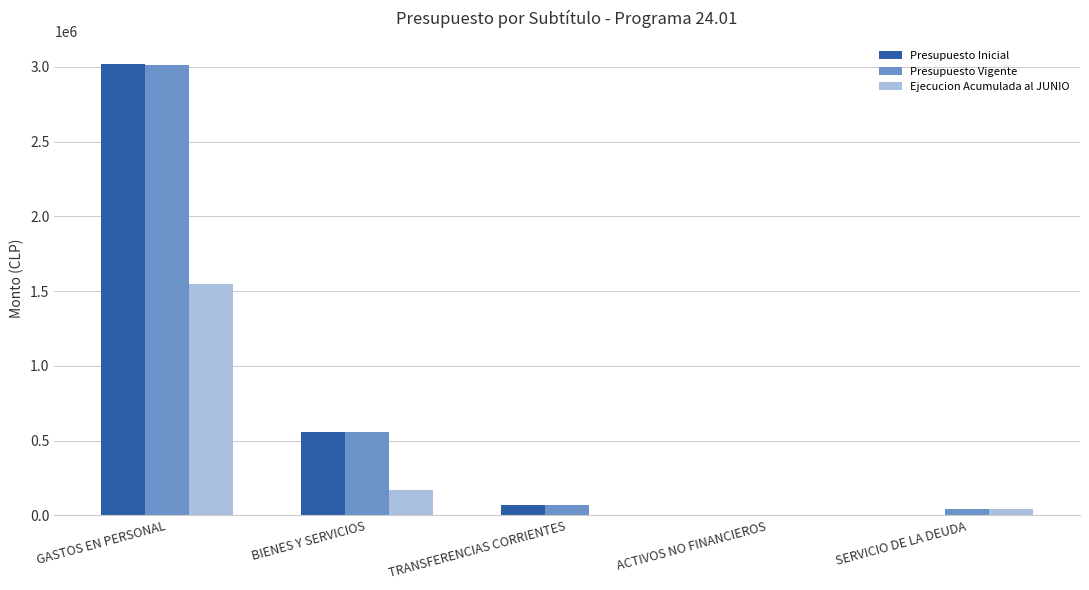

Which category has the highest value in the Ejecucion Acumulada al JUNIO series?

GASTOS EN PERSONAL